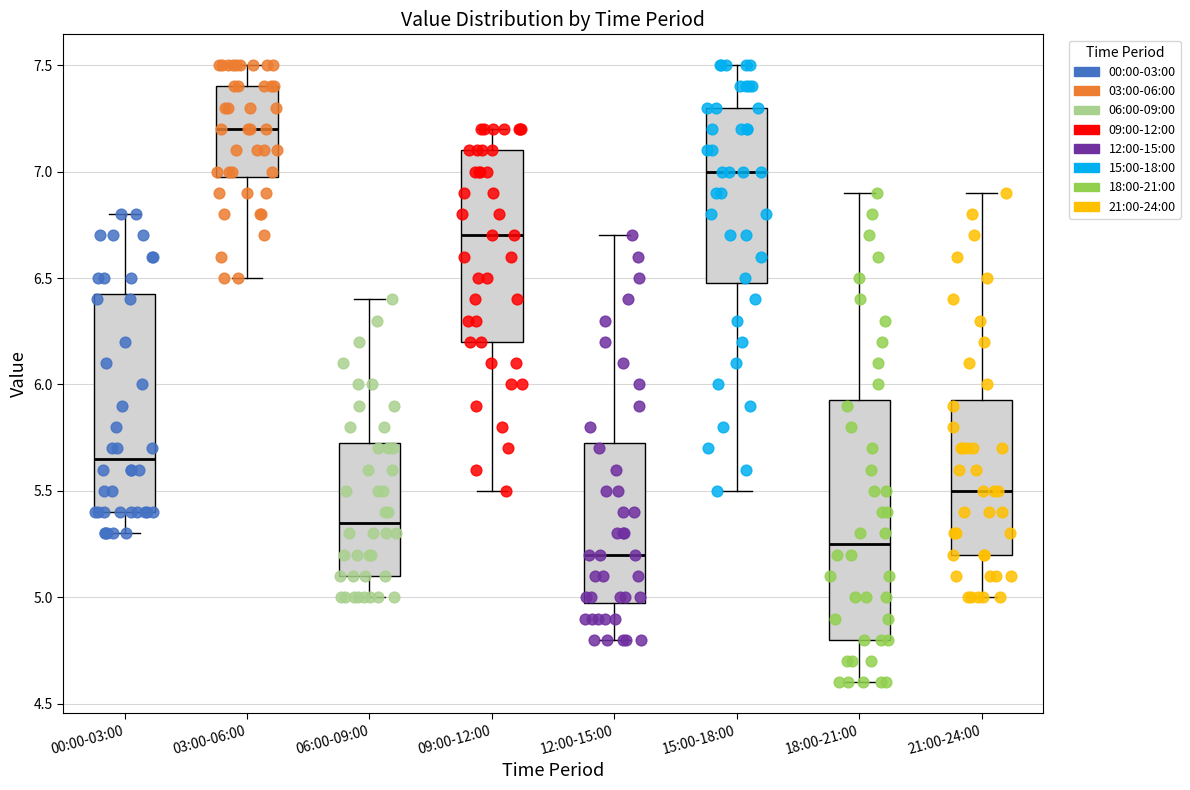

Where is the lower edge of the box for 15:00-18:00 on the y-axis? The values are not printed on the chart, so give them approximately, as read against the axis.

6.50